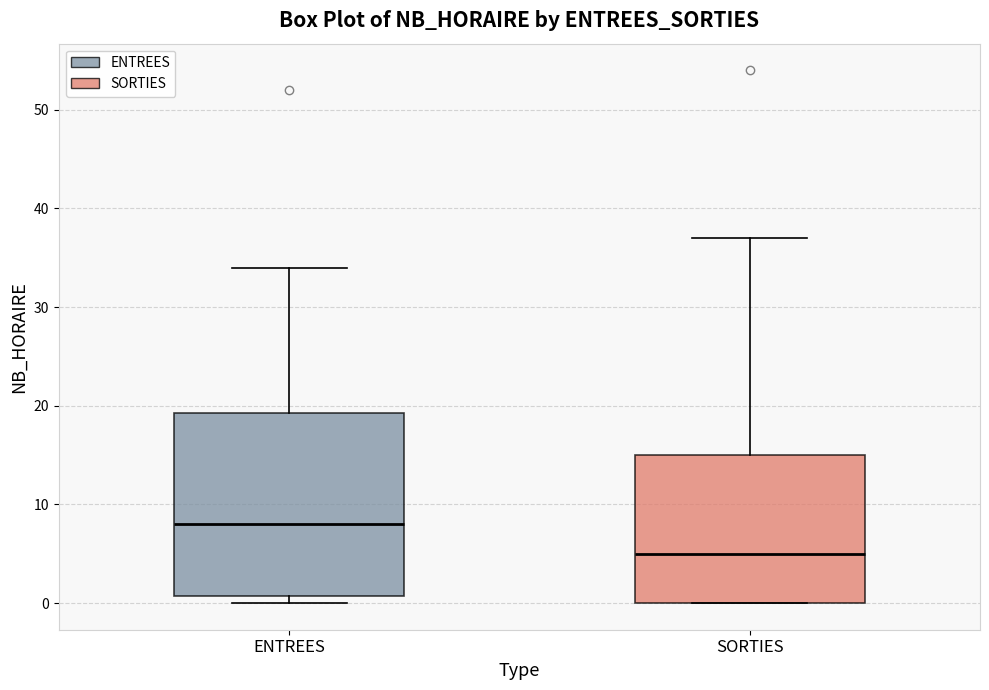

Which box's median line is the lowest?

SORTIES